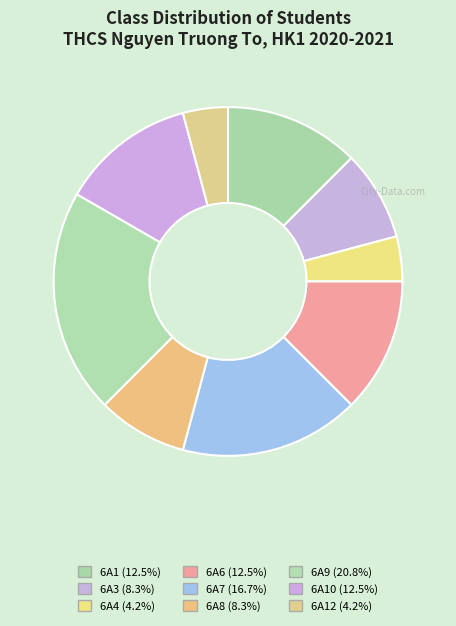

Count the number of slices in the pie.

9